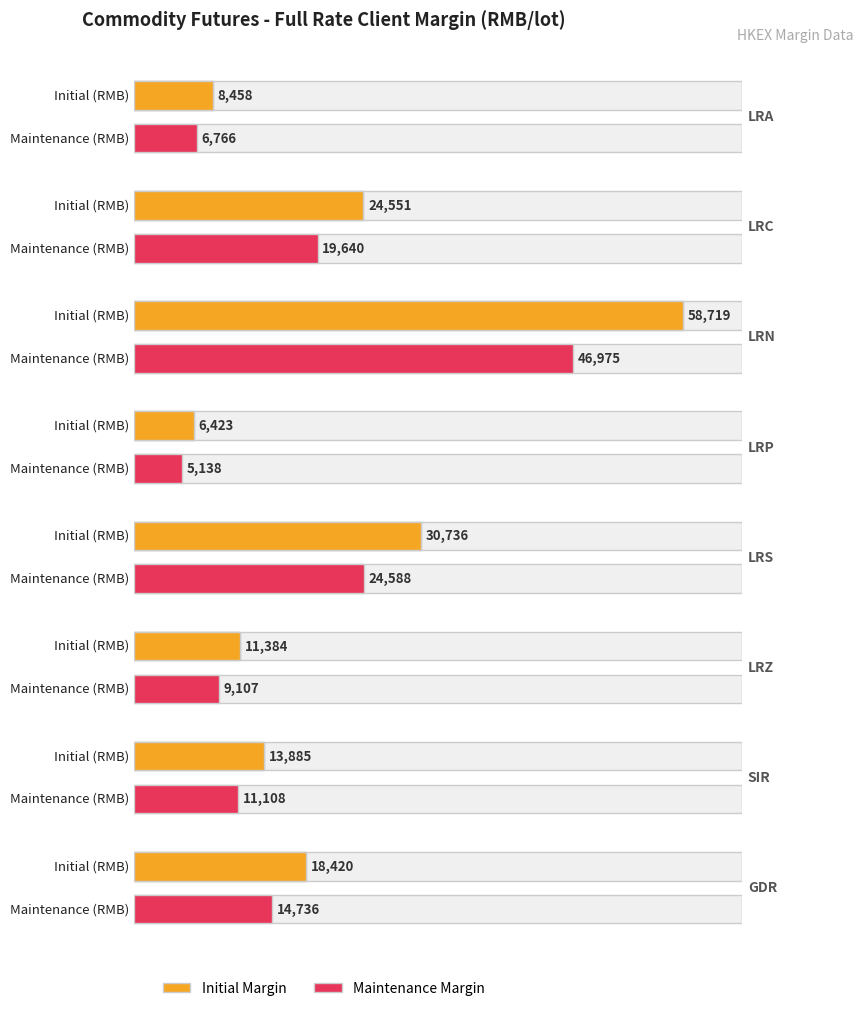

Which series has the largest range (max minus min)?

Initial